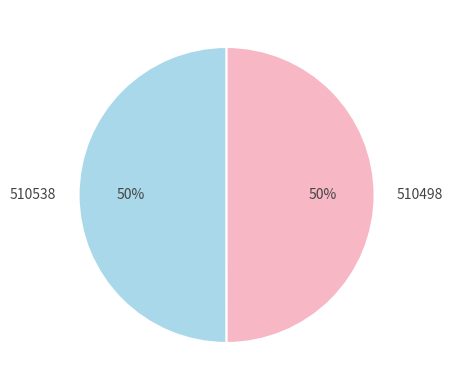

The 510498 slice represents 58% of the pie. True or false?

False